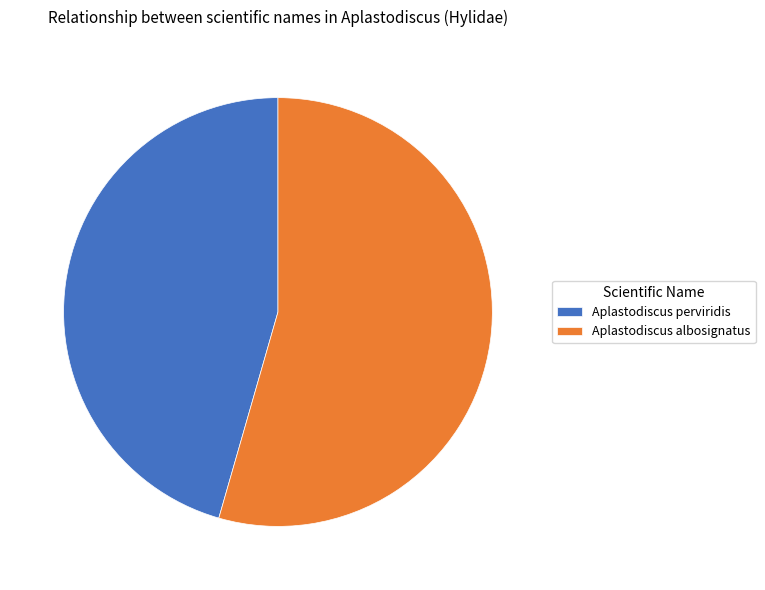

True or false: Aplastodiscus albosignatus accounts for 54% of the total.

True